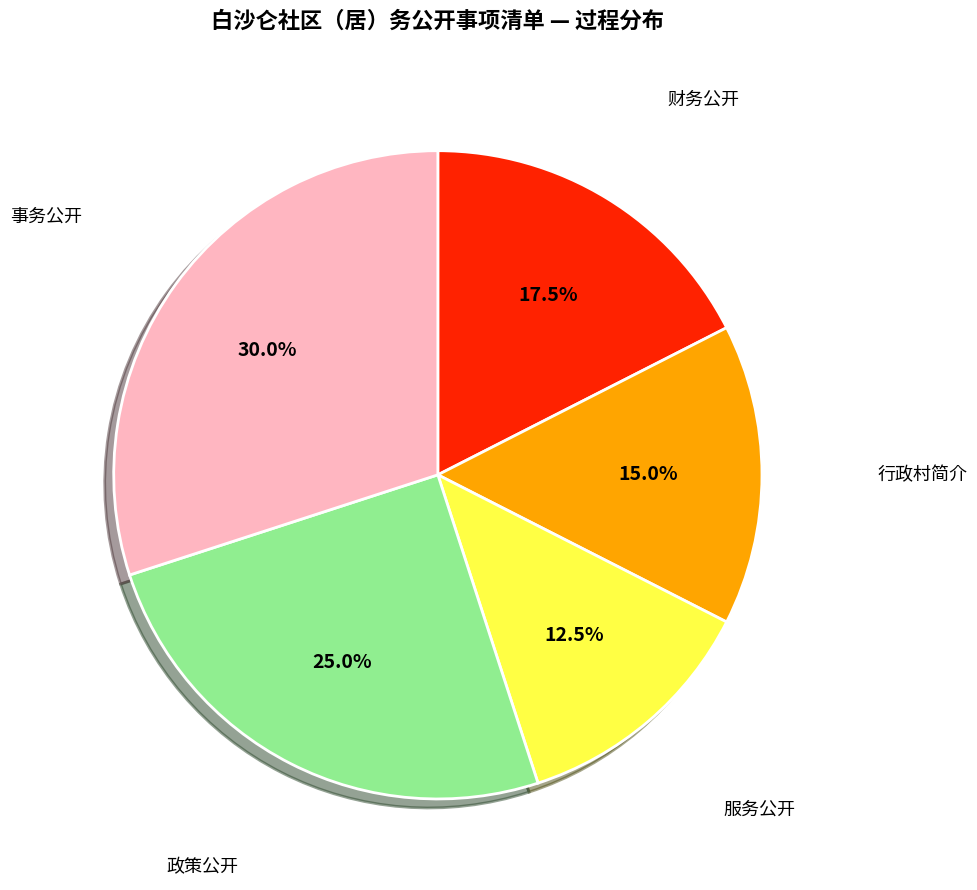

What is the ratio of the value at 政策公开 to the value at 服务公开?

2.0